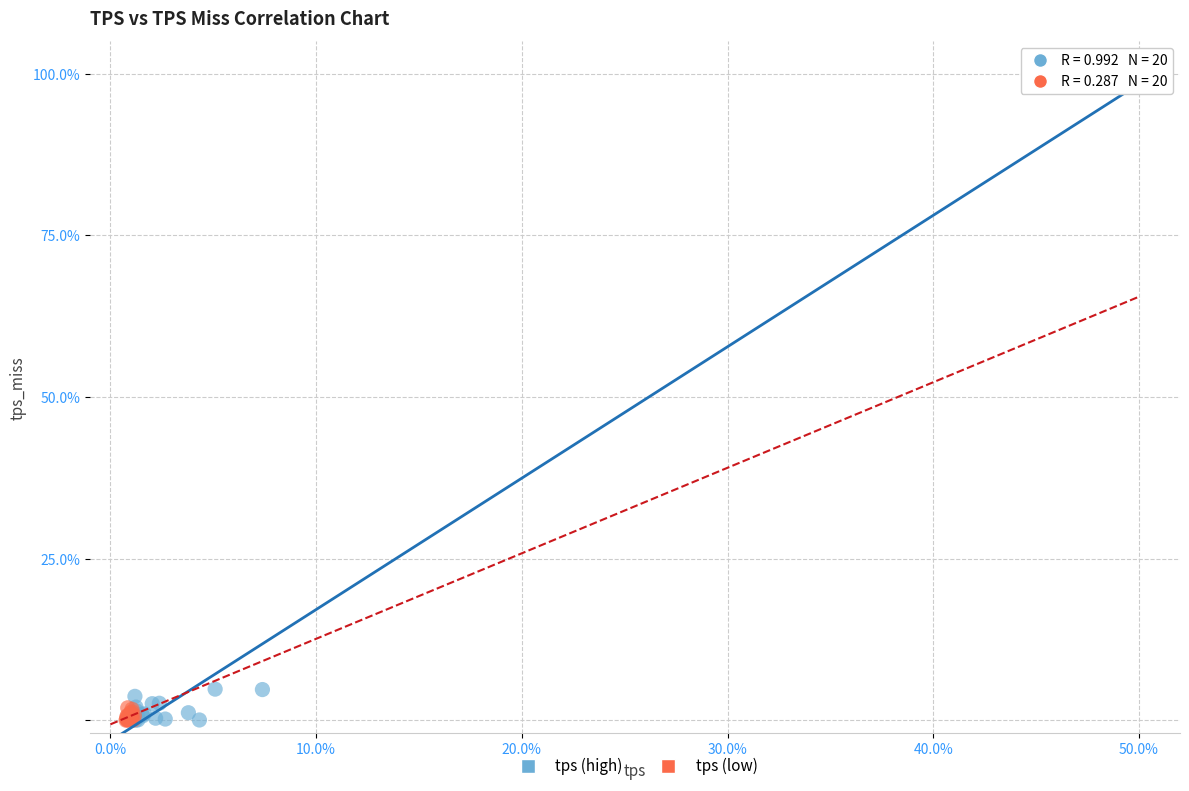

What are all the series names shown in the legend?

tps (high), tps (low)